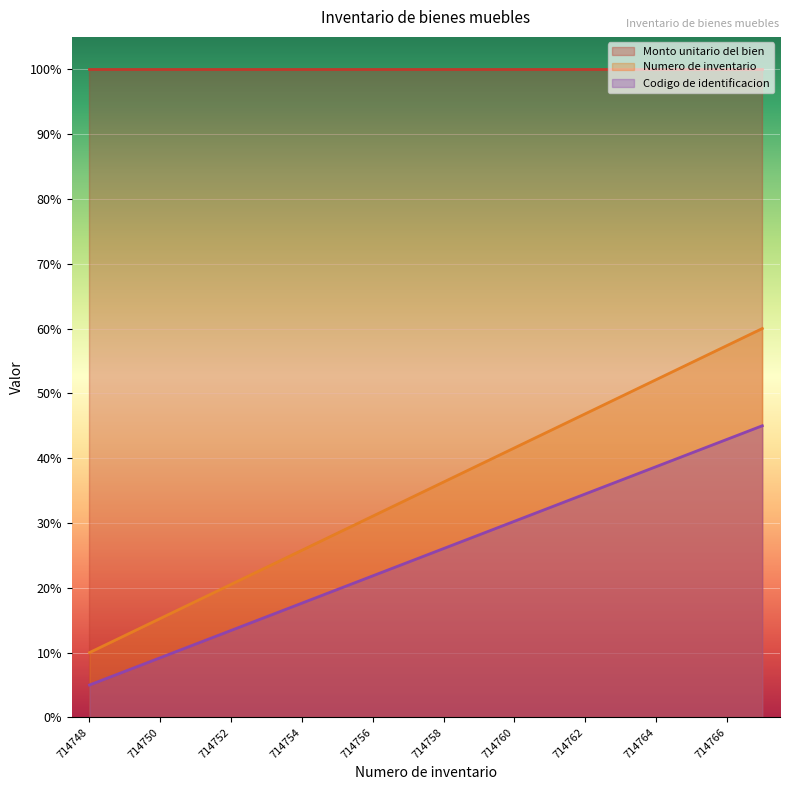

What is the spread (max minus min) of values at 714764?

61.3